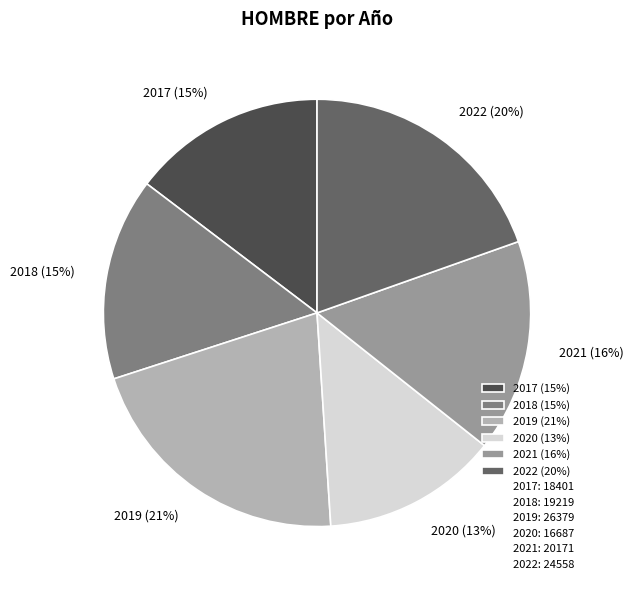

Do 2022 (20%) and 2021 (16%) together represent more than half of the pie?

No